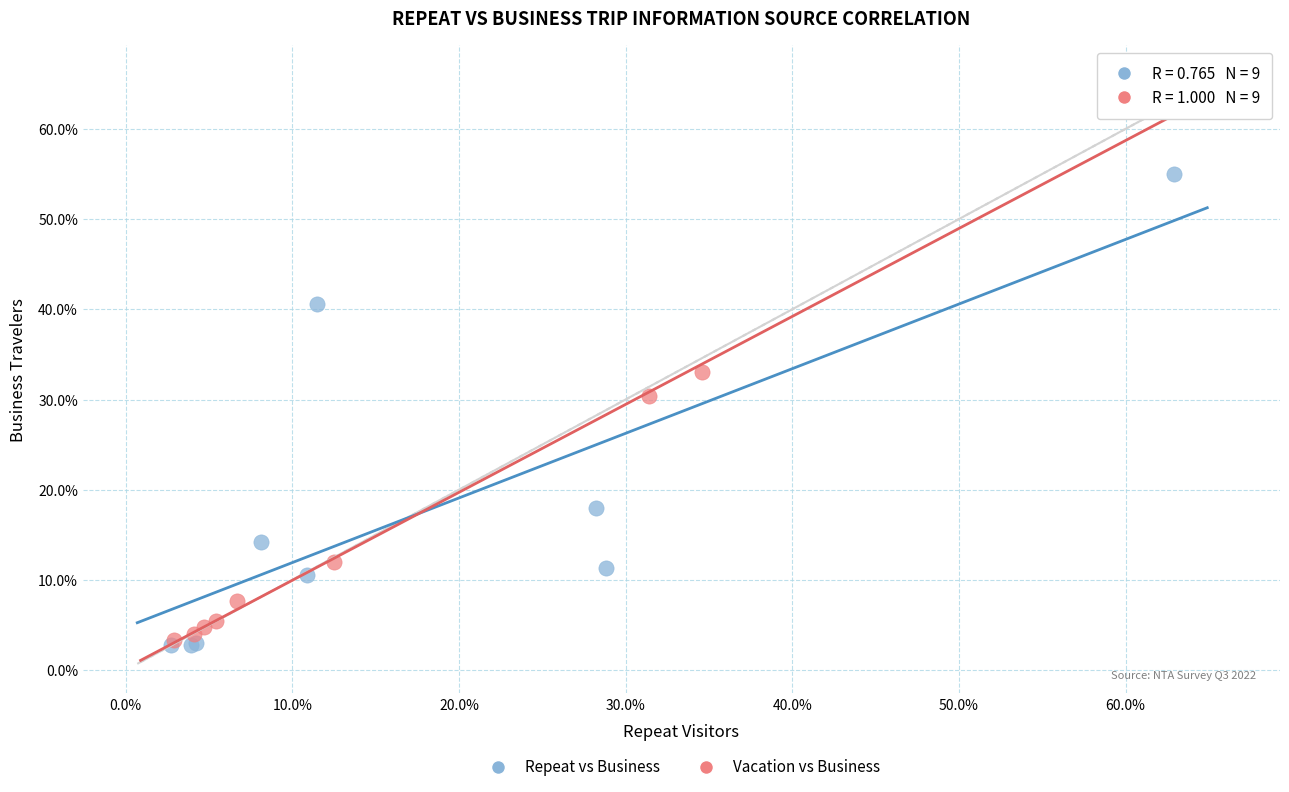

What are all the series names shown in the legend?

Repeat vs Business, Vacation vs Business